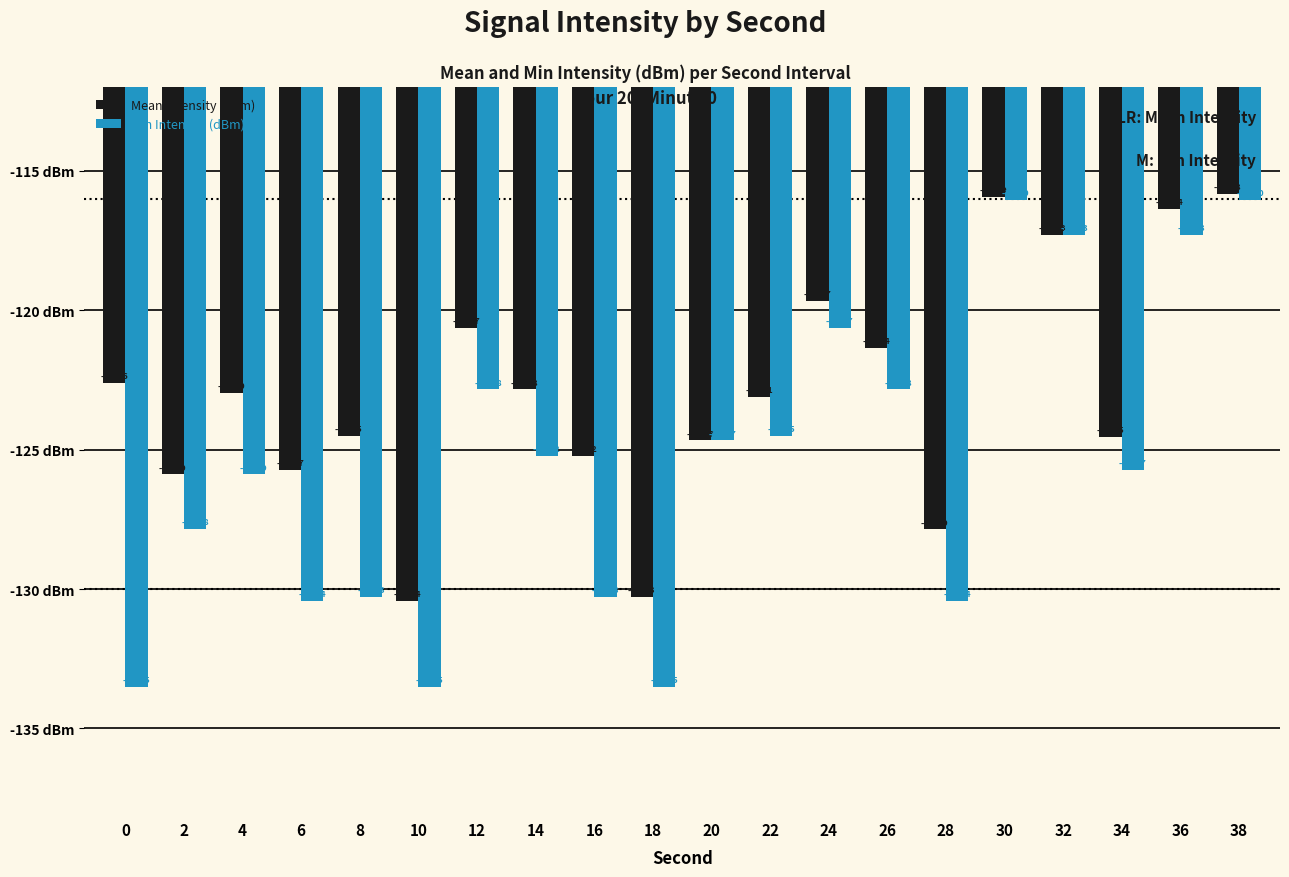

What is the minimum value for Mean Intensity (dBm)?

-130.4